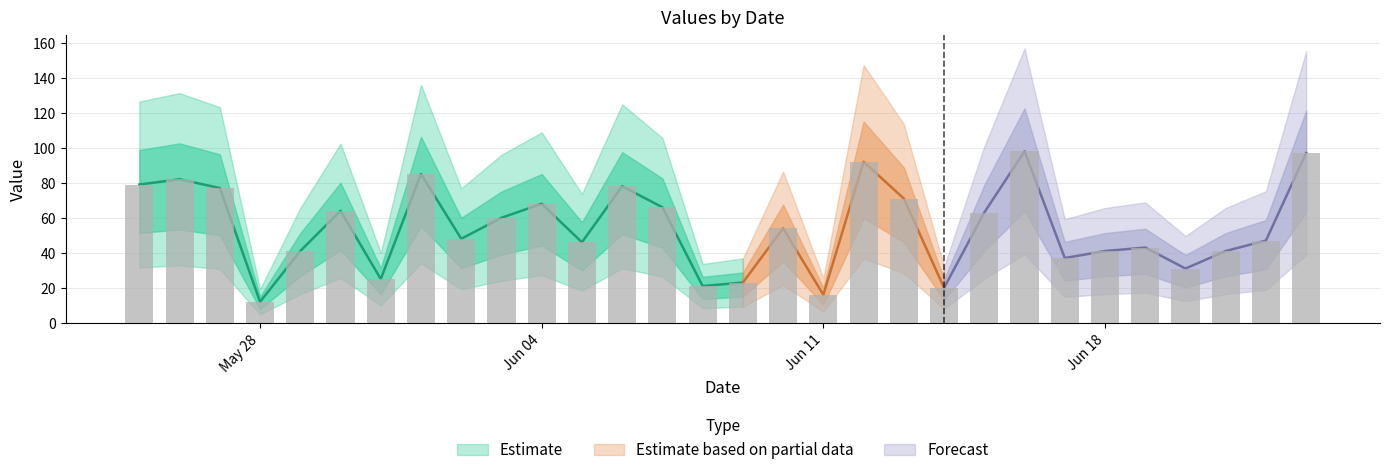

Which category has the lowest value across all series?

May 28